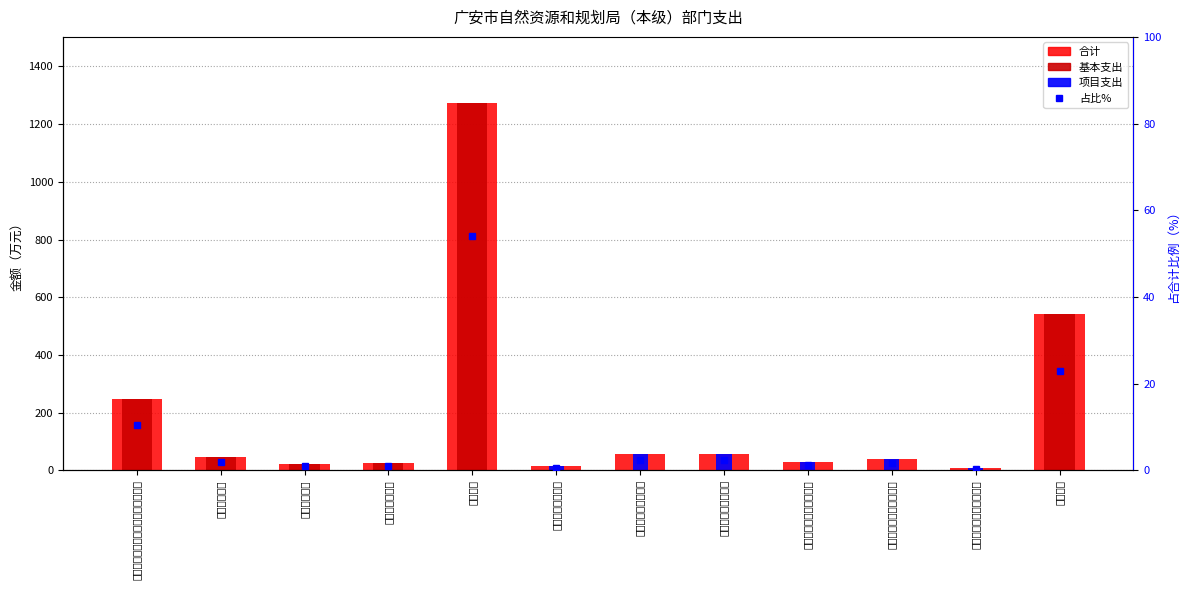

What value does the 合计 series have at 地质矿产资源与环境调查?

40.0